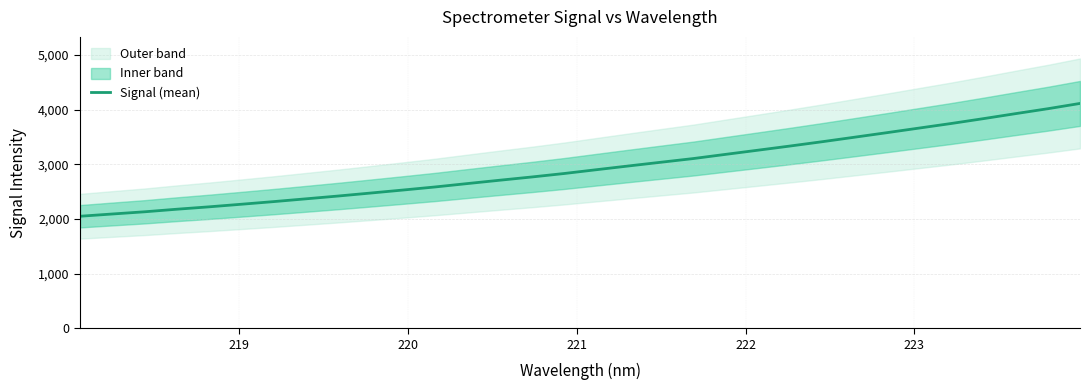

What is the difference between the second highest and minimum values?

1966.6